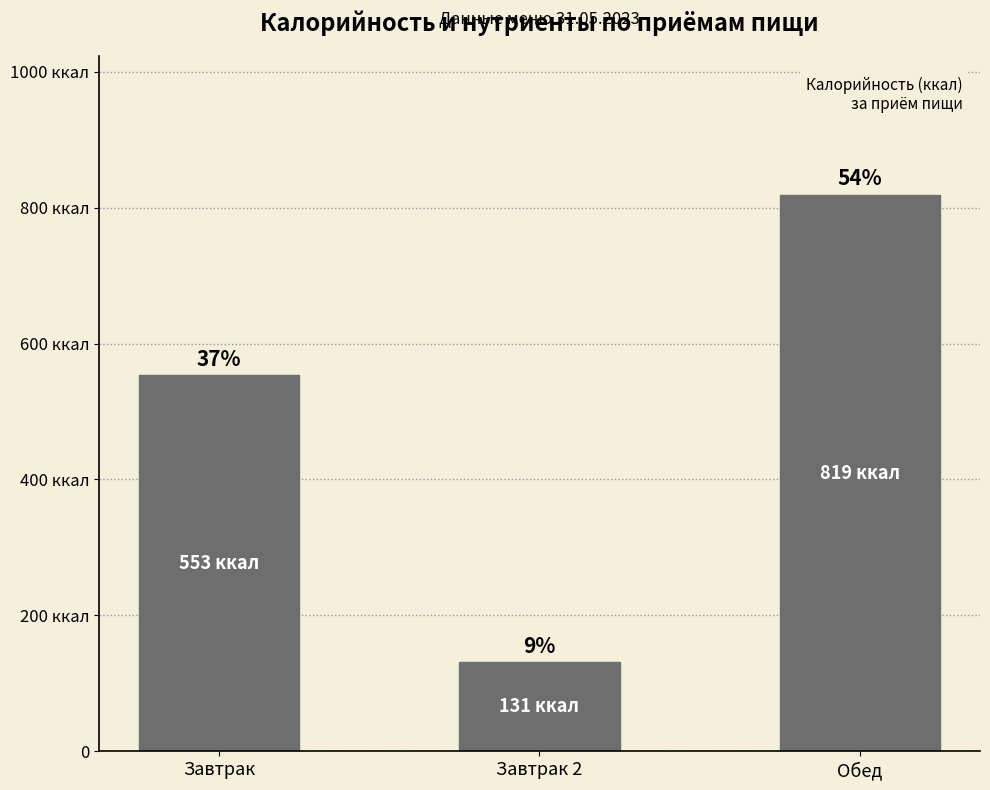

List the labels in order of value, smallest first.

Завтрак 2, Завтрак, Обед